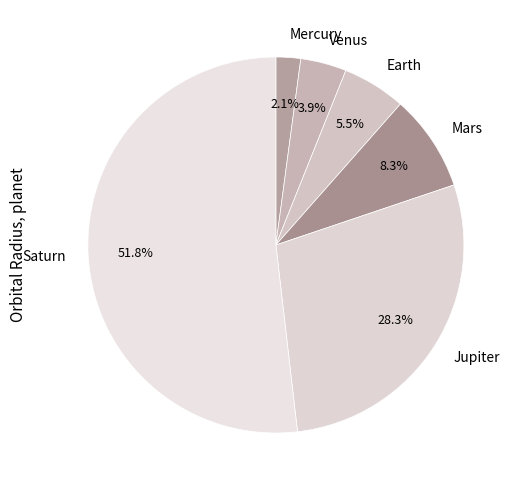

How many segments does this pie chart have?

6